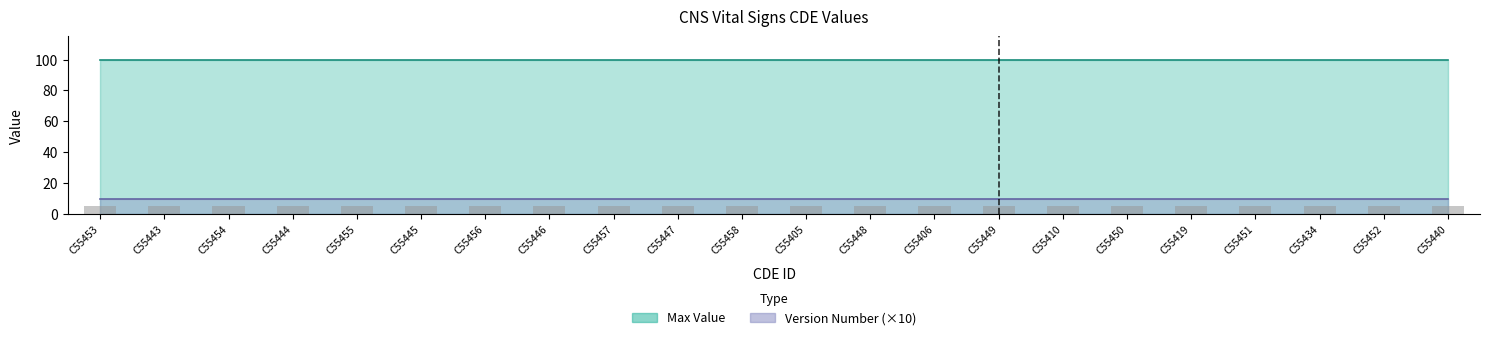

The value of Version Number at C55452 is 1. True or false?

True